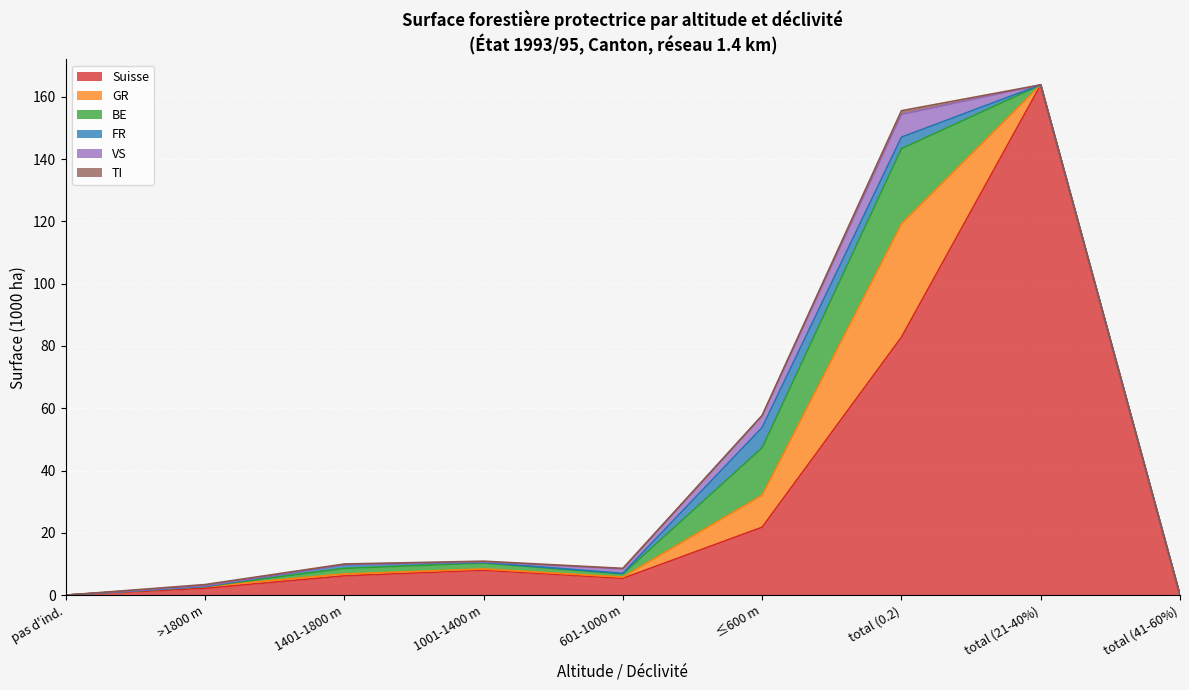

In FR, how many points are higher than both neighbors (excluding endpoints)?

2